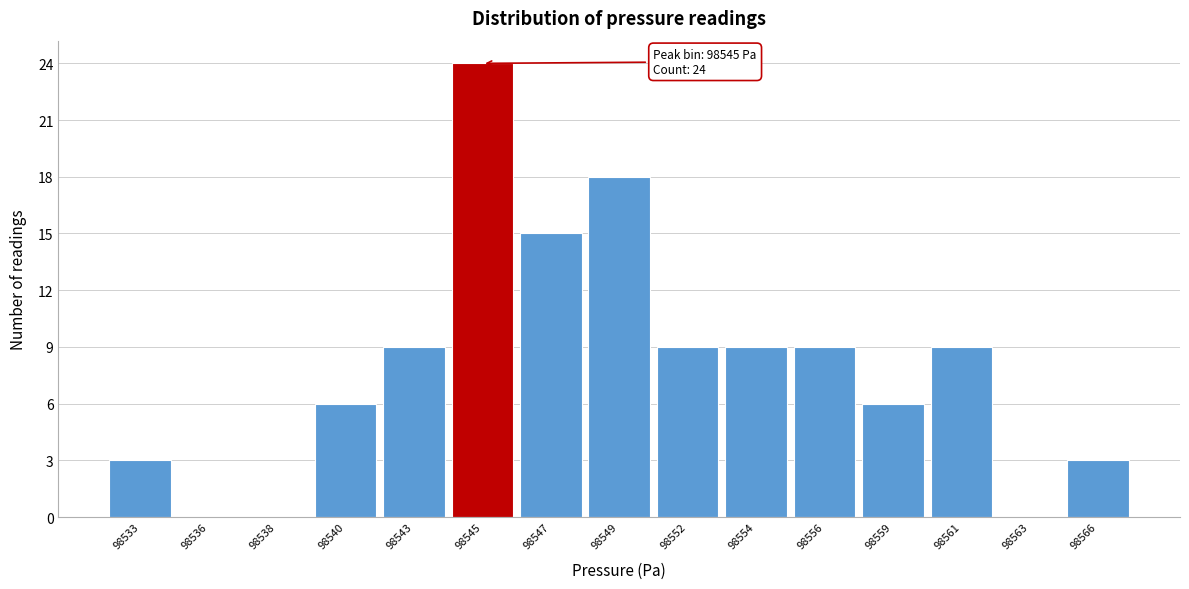

Reading left to right, list all the values displayed in this chart.

98533=3	98536=0	98538=0	98540=6	98543=9	98545=24	98547=15	98549=18	98552=9	98554=9	98556=9	98559=6	98561=9	98563=0	98566=3